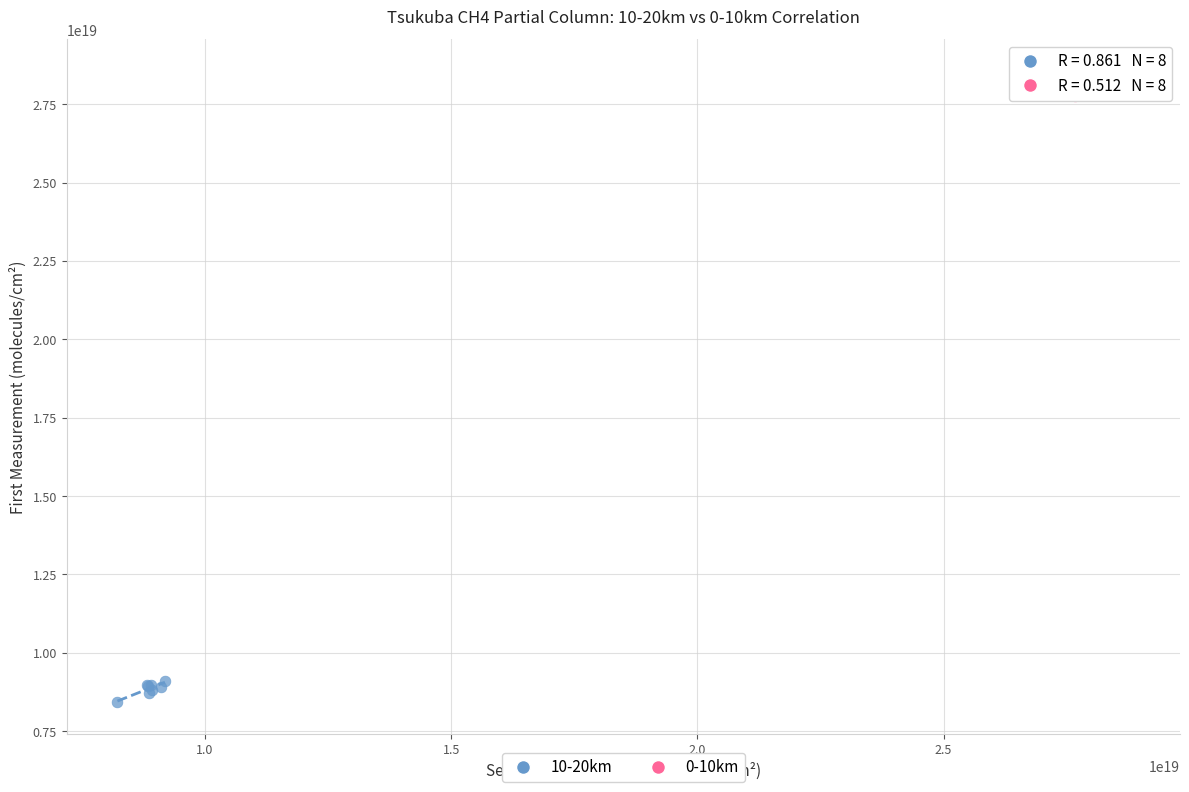

Which series reaches the maximum Y coordinate?

0-10km